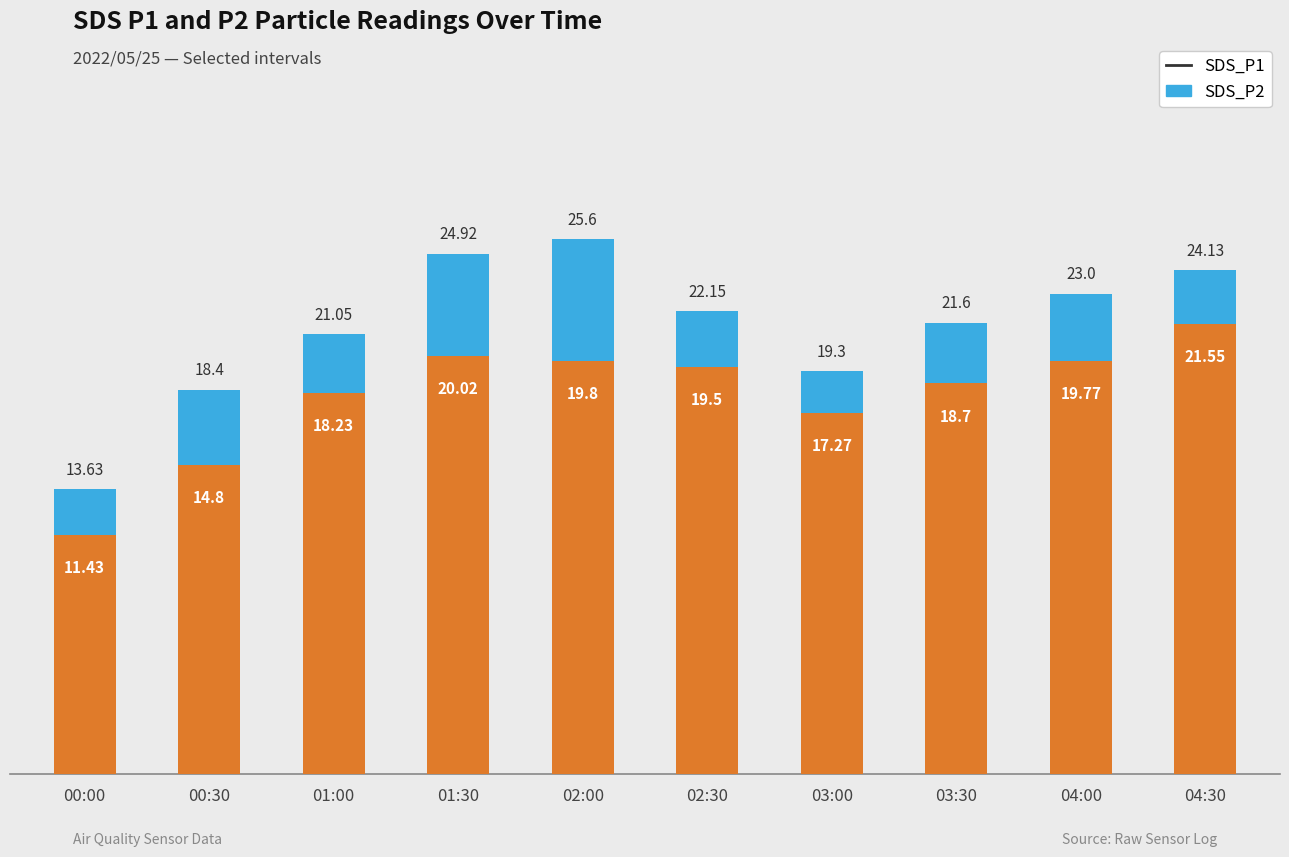

What is the lowest value of the SDS_P2 series?

11.4